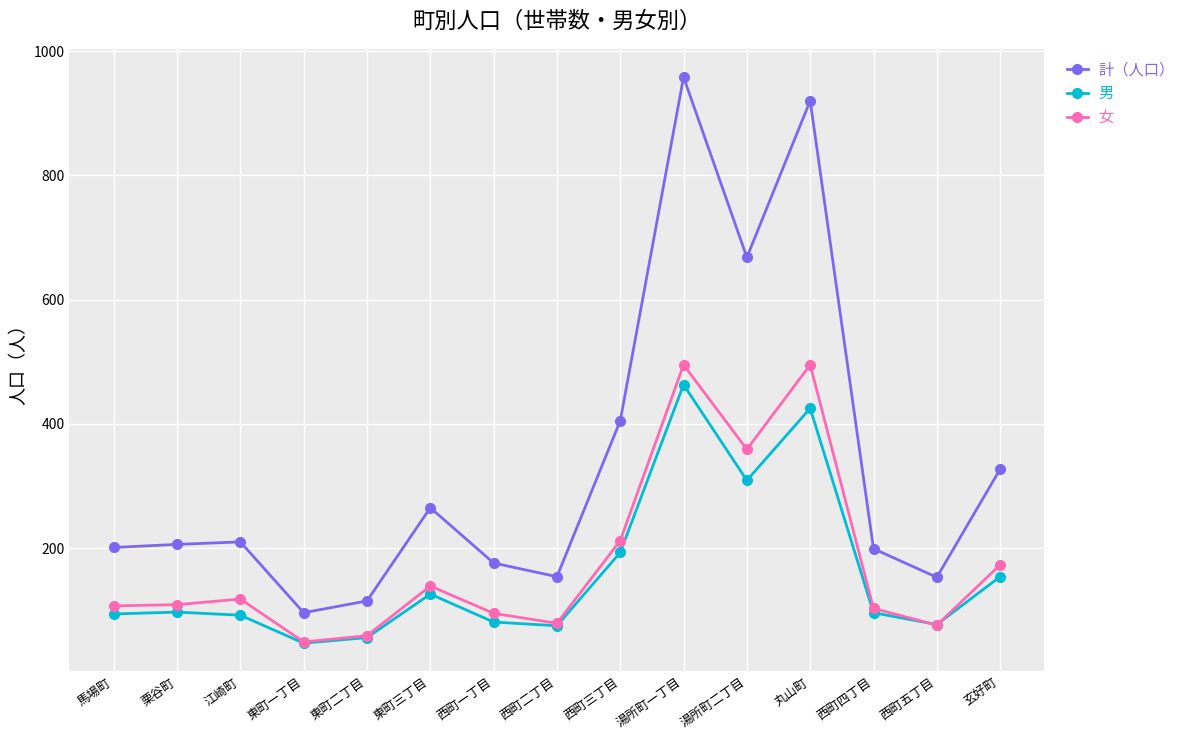

At which category is the sum across all series the highest?

湯所町一丁目